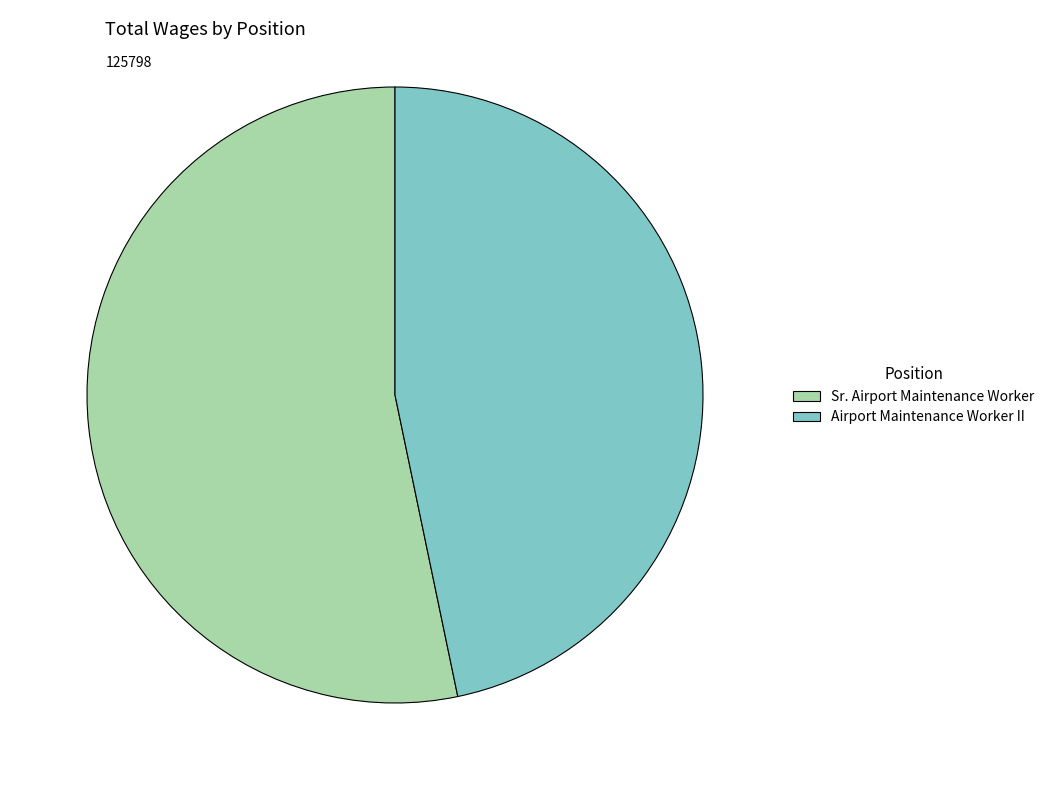

Which slice is the smallest?

Airport Maintenance Worker II